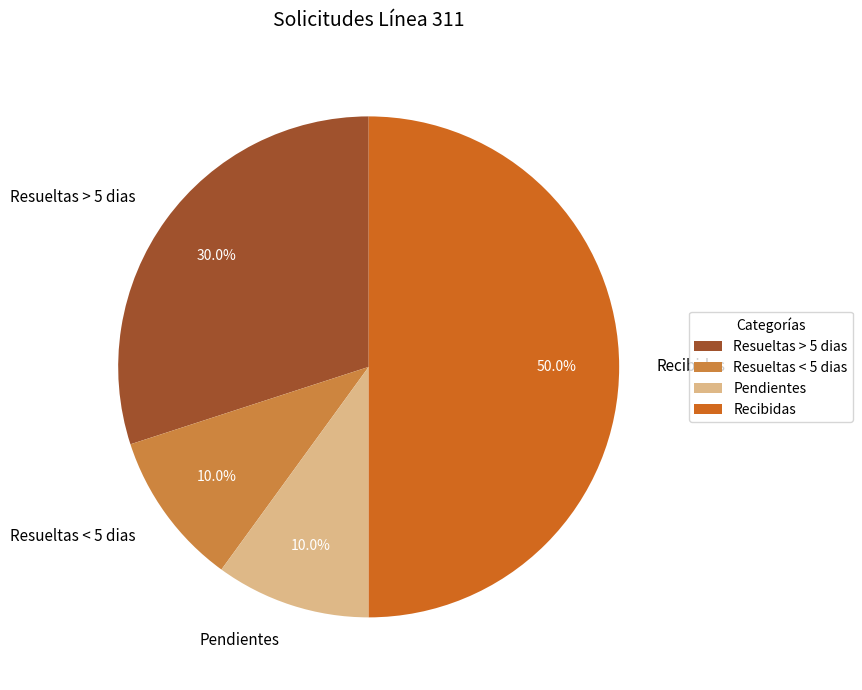

Combined, what portion of the pie is Recibidas and Resueltas < 5 dias?

60.0%